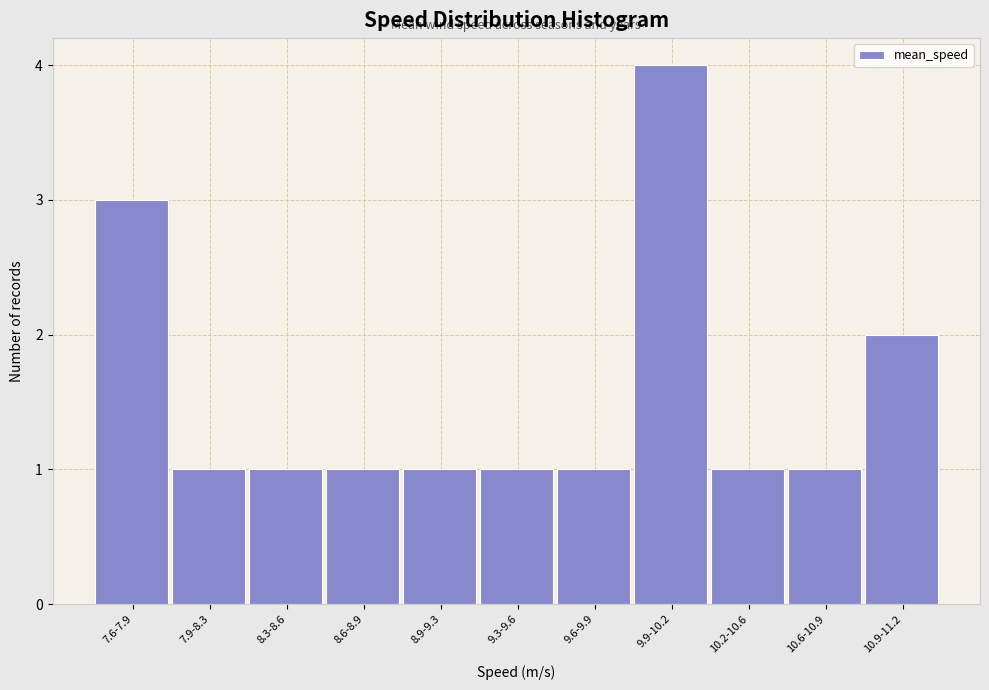

Reading right to left, what are all the values shown in this chart?

2	1	1	4	1	1	1	1	1	1	3